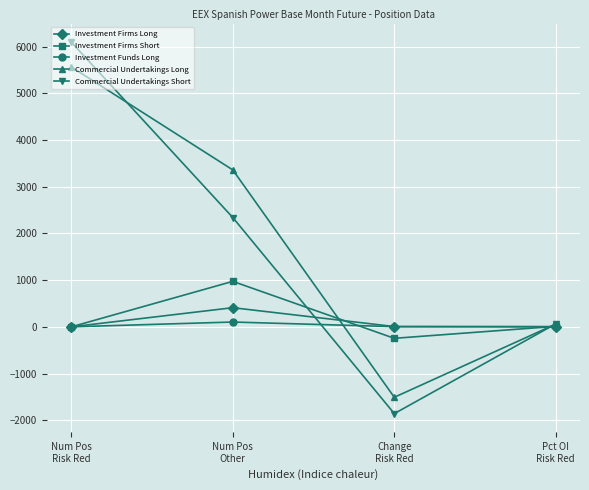

True or false: Investment Firms Long has more than 2 points higher than both neighbors.

False